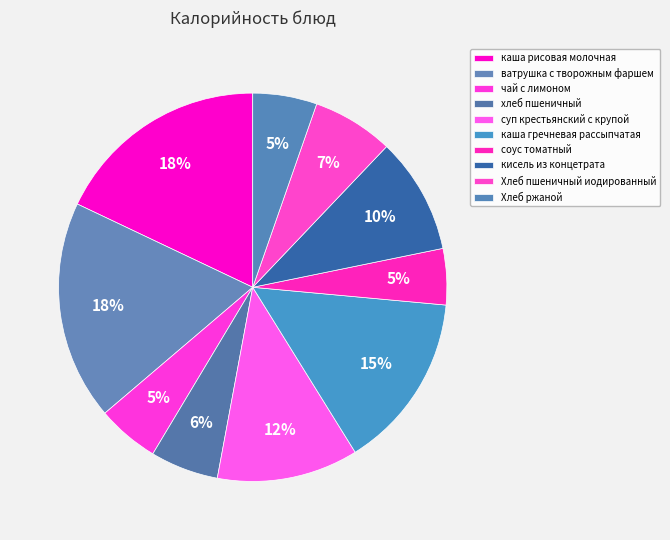

How many slices are in this pie chart?

10